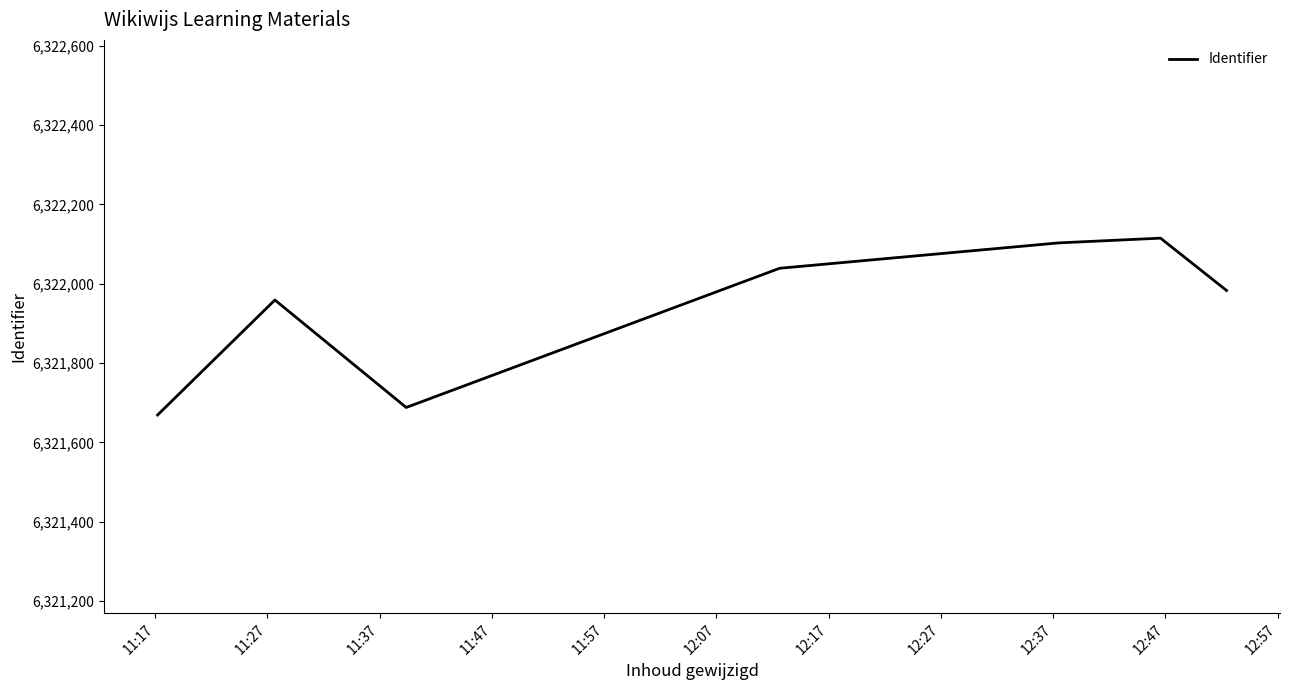

Is this an area chart (filled region under the line)?

No